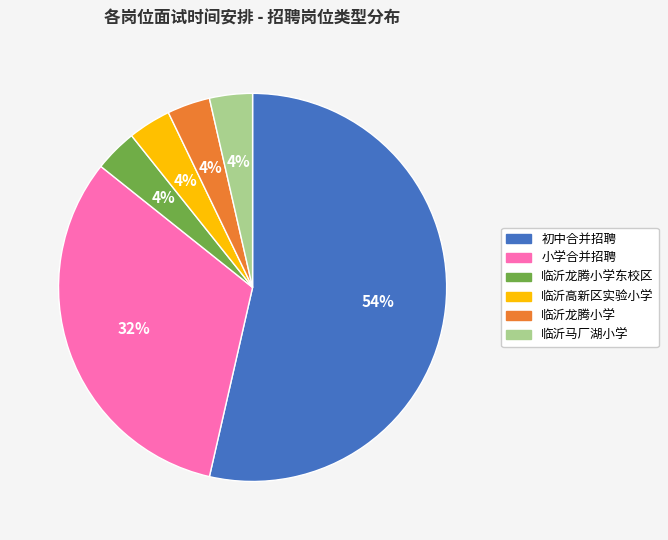

Which slice represents more than half of the pie?

初中合并招聘